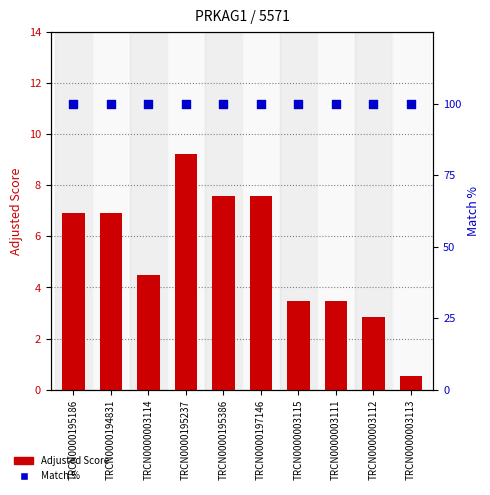

Which series has the largest total across all categories?

Match %